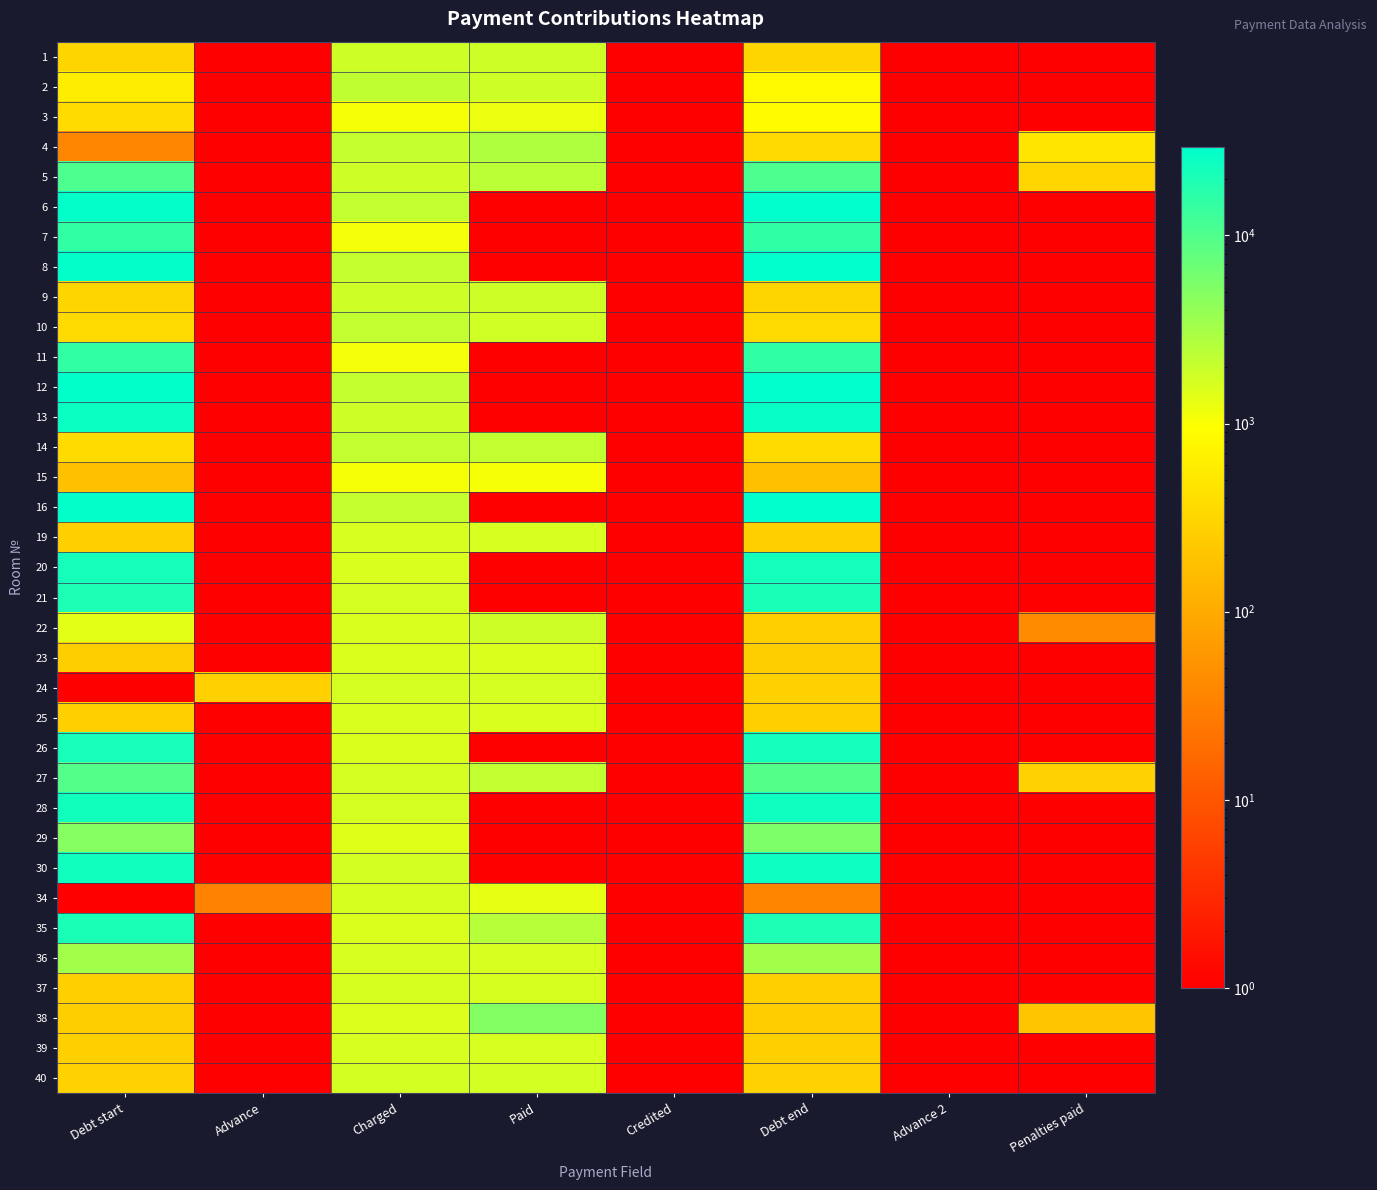

Reading left to right, list all the values displayed in this chart.

1: Debt start=310.6	Advance=1.0	Charged=1858.4	Paid=1858.4	Credited=1.0	Debt end=310.6	Advance 2=1.0	Penalties paid=1.0
2: Debt start=590.3	Advance=1.0	Charged=2208.1	Paid=1843.2	Credited=1.0	Debt end=809.3	Advance 2=1.0	Penalties paid=1.0
3: Debt start=363.1	Advance=1.0	Charged=1060.8	Paid=1256.6	Credited=1.0	Debt end=893.0	Advance 2=1.0	Penalties paid=1.0
4: Debt start=37.4	Advance=1.0	Charged=2066.0	Paid=2754.4	Credited=1.0	Debt end=345.2	Advance 2=1.0	Penalties paid=486.2
5: Debt start=10444.3	Advance=1.0	Charged=1869.3	Paid=2369.5	Credited=1.0	Debt end=10444.3	Advance 2=1.0	Penalties paid=316.9
6: Debt start=28201.9	Advance=1.0	Charged=2197.1	Paid=1.0	Credited=1.0	Debt end=29300.0	Advance 2=1.0	Penalties paid=1.0
7: Debt start=14969.5	Advance=1.0	Charged=1093.6	Paid=1.0	Credited=1.0	Debt end=15515.8	Advance 2=1.0	Penalties paid=1.0
8: Debt start=28291.5	Advance=1.0	Charged=2066.0	Paid=1.0	Credited=1.0	Debt end=29324.0	Advance 2=1.0	Penalties paid=1.0
9: Debt start=310.0	Advance=1.0	Charged=1854.8	Paid=1854.8	Credited=1.0	Debt end=310.0	Advance 2=1.0	Penalties paid=1.0
10: Debt start=360.9	Advance=1.0	Charged=2160.7	Paid=1800.8	Credited=1.0	Debt end=360.9	Advance 2=1.0	Penalties paid=1.0
11: Debt start=14969.5	Advance=1.0	Charged=1093.6	Paid=1.0	Credited=1.0	Debt end=15515.8	Advance 2=1.0	Penalties paid=1.0
12: Debt start=28491.2	Advance=1.0	Charged=2080.6	Paid=1.0	Credited=1.0	Debt end=29531.0	Advance 2=1.0	Penalties paid=1.0
13: Debt start=25497.5	Advance=1.0	Charged=1862.1	Paid=1.0	Credited=1.0	Debt end=26428.0	Advance 2=1.0	Penalties paid=1.0
14: Debt start=365.2	Advance=1.0	Charged=2186.2	Paid=2186.2	Credited=1.0	Debt end=365.2	Advance 2=1.0	Penalties paid=1.0
15: Debt start=178.8	Advance=1.0	Charged=1068.1	Paid=1068.1	Credited=1.0	Debt end=178.8	Advance 2=1.0	Penalties paid=1.0
16: Debt start=28141.9	Advance=1.0	Charged=2055.1	Paid=1.0	Credited=1.0	Debt end=29168.9	Advance 2=1.0	Penalties paid=1.0
19: Debt start=268.1	Advance=1.0	Charged=1603.5	Paid=1603.5	Credited=1.0	Debt end=268.1	Advance 2=1.0	Penalties paid=1.0
20: Debt start=21705.7	Advance=1.0	Charged=1585.3	Paid=1.0	Credited=1.0	Debt end=22497.8	Advance 2=1.0	Penalties paid=1.0
21: Debt start=19824.9	Advance=1.0	Charged=1672.7	Paid=1.0	Credited=1.0	Debt end=20660.7	Advance 2=1.0	Penalties paid=1.0
22: Debt start=1368.8	Advance=1.0	Charged=1592.6	Paid=1857.8	Credited=1.0	Debt end=266.3	Advance 2=1.0	Penalties paid=42.5
23: Debt start=260.8	Advance=1.0	Charged=1559.8	Paid=1559.8	Credited=1.0	Debt end=260.8	Advance 2=1.0	Penalties paid=1.0
24: Debt start=1.0	Advance=283.4	Charged=1695.3	Paid=1695.3	Credited=1.0	Debt end=283.4	Advance 2=1.0	Penalties paid=1.0
25: Debt start=267.5	Advance=1.0	Charged=1599.8	Paid=1599.8	Credited=1.0	Debt end=267.5	Advance 2=1.0	Penalties paid=1.0
26: Debt start=21405.6	Advance=1.0	Charged=1563.4	Paid=1.0	Credited=1.0	Debt end=22186.8	Advance 2=1.0	Penalties paid=1.0
27: Debt start=9406.0	Advance=1.0	Charged=1683.6	Paid=2134.0	Credited=1.0	Debt end=9406.0	Advance 2=1.0	Penalties paid=285.5
28: Debt start=23077.5	Advance=1.0	Charged=1685.4	Paid=1.0	Credited=1.0	Debt end=23919.8	Advance 2=1.0	Penalties paid=1.0
29: Debt start=4804.1	Advance=1.0	Charged=1439.6	Paid=1.0	Credited=1.0	Debt end=5523.5	Advance 2=1.0	Penalties paid=1.0
30: Debt start=23352.1	Advance=1.0	Charged=1705.5	Paid=1.0	Credited=1.0	Debt end=24204.3	Advance 2=1.0	Penalties paid=1.0
34: Debt start=1.0	Advance=34.1	Charged=1658.1	Paid=1320.2	Credited=1.0	Debt end=37.2	Advance 2=1.0	Penalties paid=1.0
35: Debt start=20242.3	Advance=1.0	Charged=1552.5	Paid=2501.0	Credited=1.0	Debt end=19518.1	Advance 2=1.0	Penalties paid=1.0
36: Debt start=3349.0	Advance=1.0	Charged=1610.7	Paid=1610.7	Credited=1.0	Debt end=3349.0	Advance 2=1.0	Penalties paid=1.0
37: Debt start=277.2	Advance=1.0	Charged=1658.1	Paid=1658.1	Credited=1.0	Debt end=277.2	Advance 2=1.0	Penalties paid=1.0
38: Debt start=256.9	Advance=1.0	Charged=1534.3	Paid=5112.0	Credited=1.0	Debt end=256.6	Advance 2=1.0	Penalties paid=209.1
39: Debt start=270.5	Advance=1.0	Charged=1618.1	Paid=1618.1	Credited=1.0	Debt end=270.5	Advance 2=1.0	Penalties paid=1.0
40: Debt start=286.3	Advance=1.0	Charged=1712.7	Paid=1712.7	Credited=1.0	Debt end=286.3	Advance 2=1.0	Penalties paid=1.0